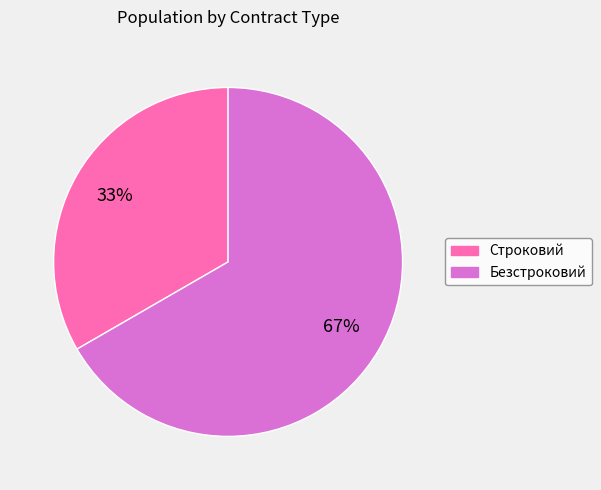

Does Безстроковий account for over 50% of the chart?

Yes